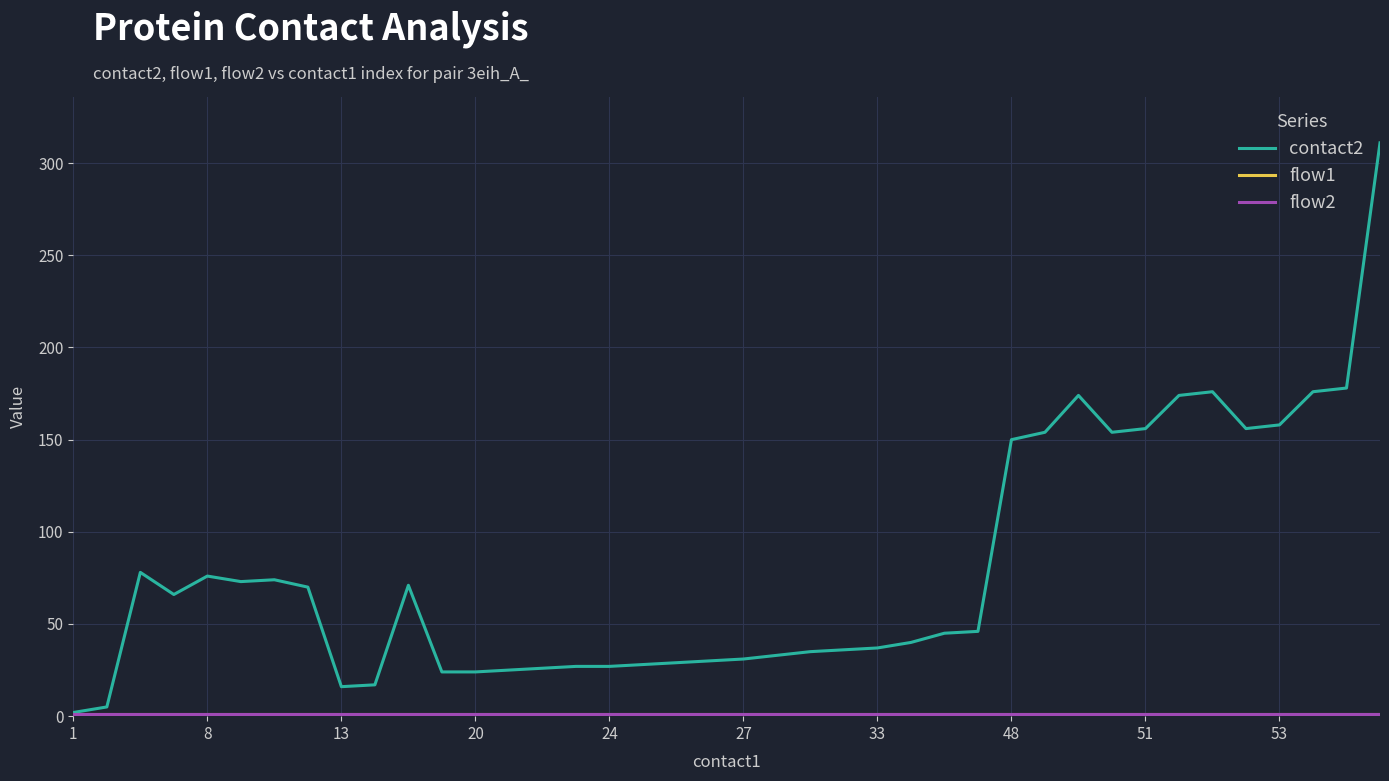

Is this an area chart (filled region under the line)?

No